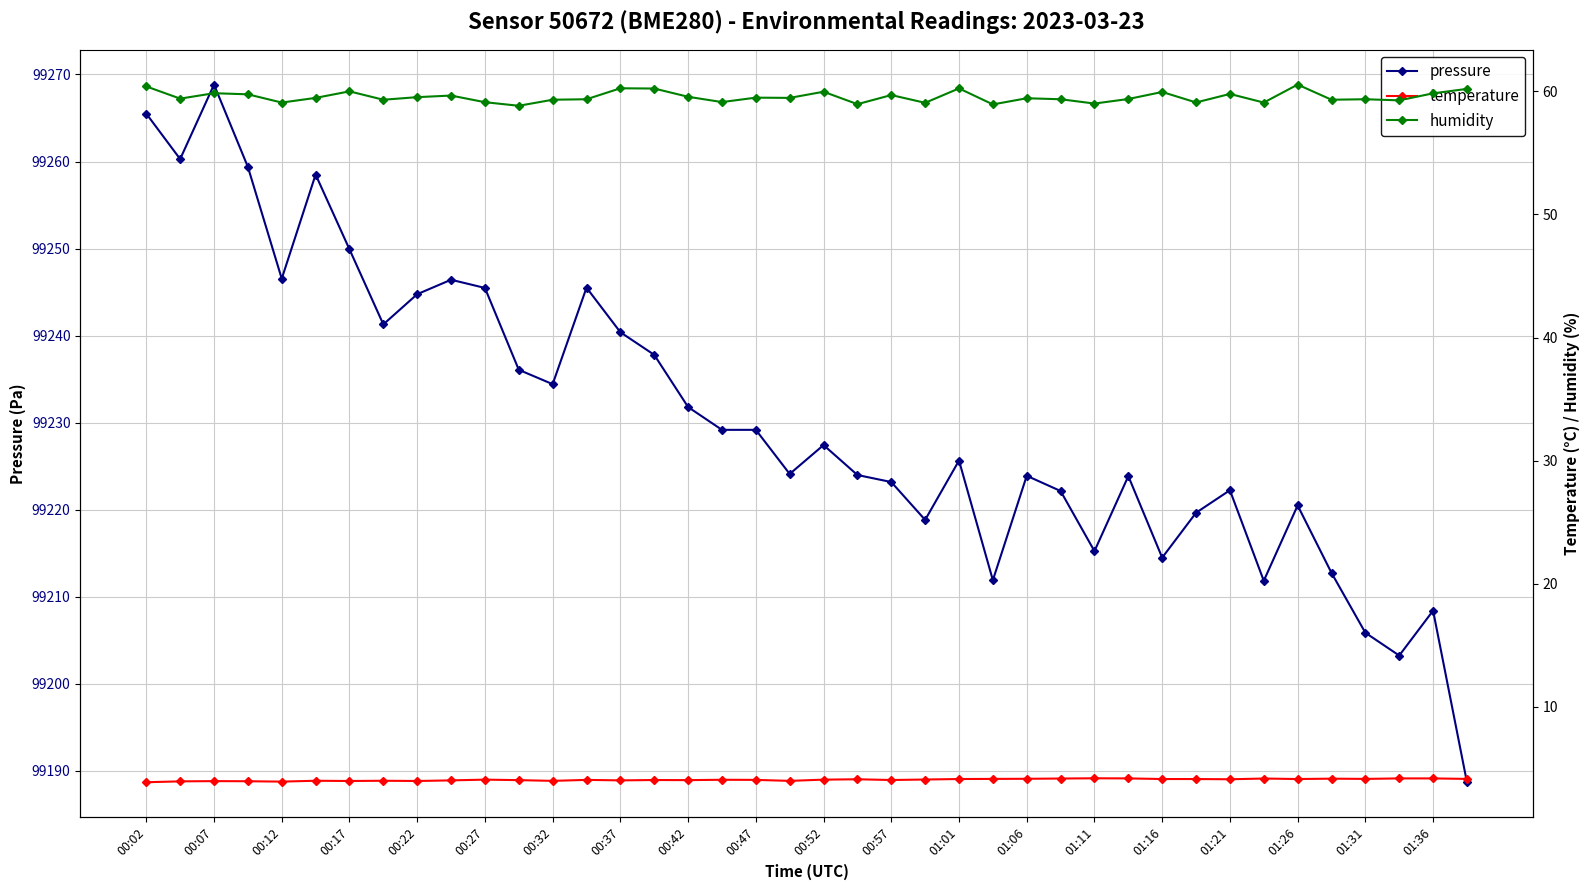

Is it true that pressure equals 135913.9 at 00:47?

False